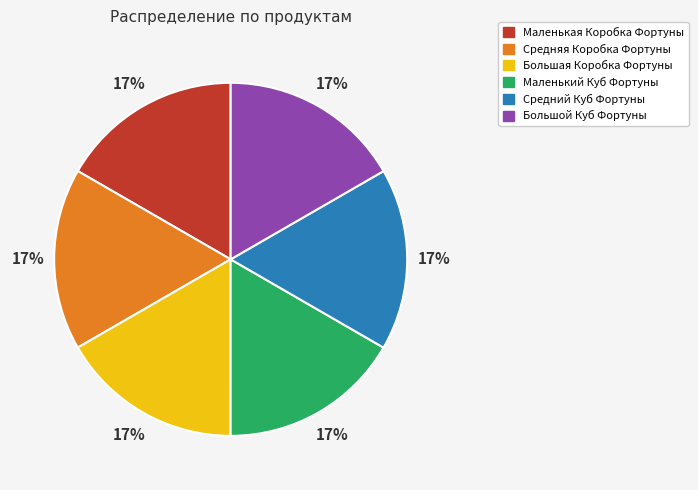

Do Большая Коробка Фортуны and Большой Куб Фортуны together represent more than half of the pie?

No